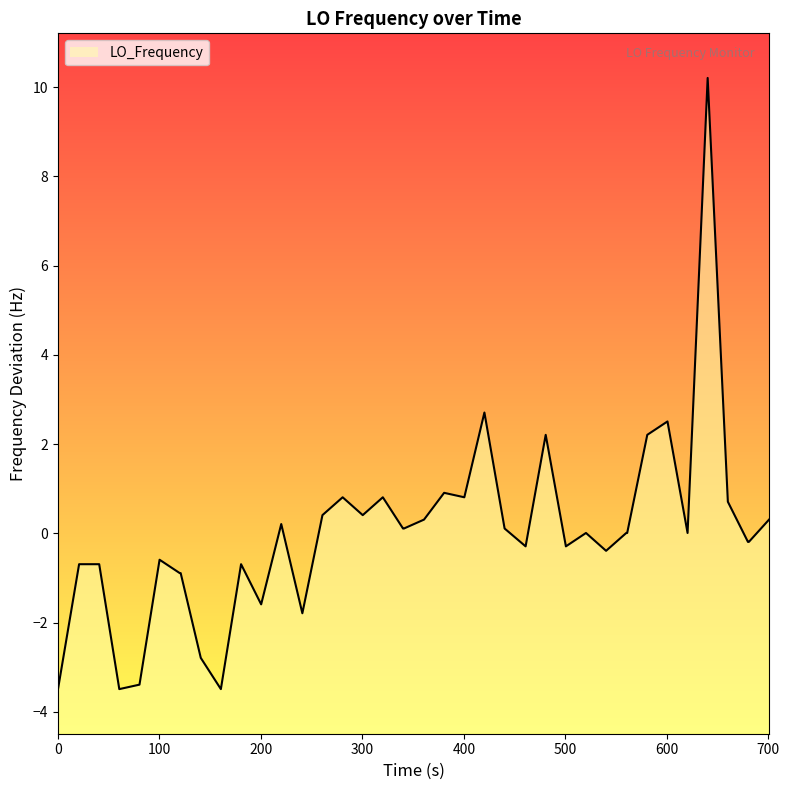

The chart shows a value of -1.2 at 100. True or false?

False